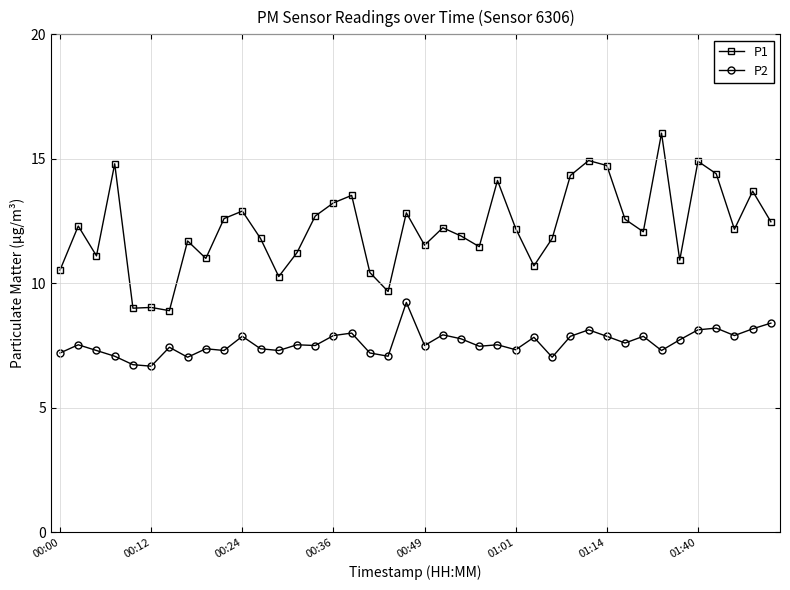

At how many categories does at least one series exceed 14?

8